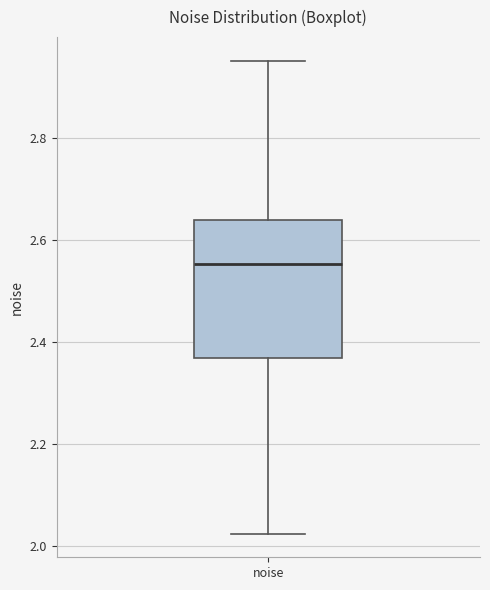

Transcribe this box plot: give where the median line is, the range the box spans, and where the two whiskers end, as read against the y-axis. The values are not printed on the chart, so give them approximately, as read against the axis.

median 2.56, box 2.36 to 2.64, whiskers 2.02 to 2.96